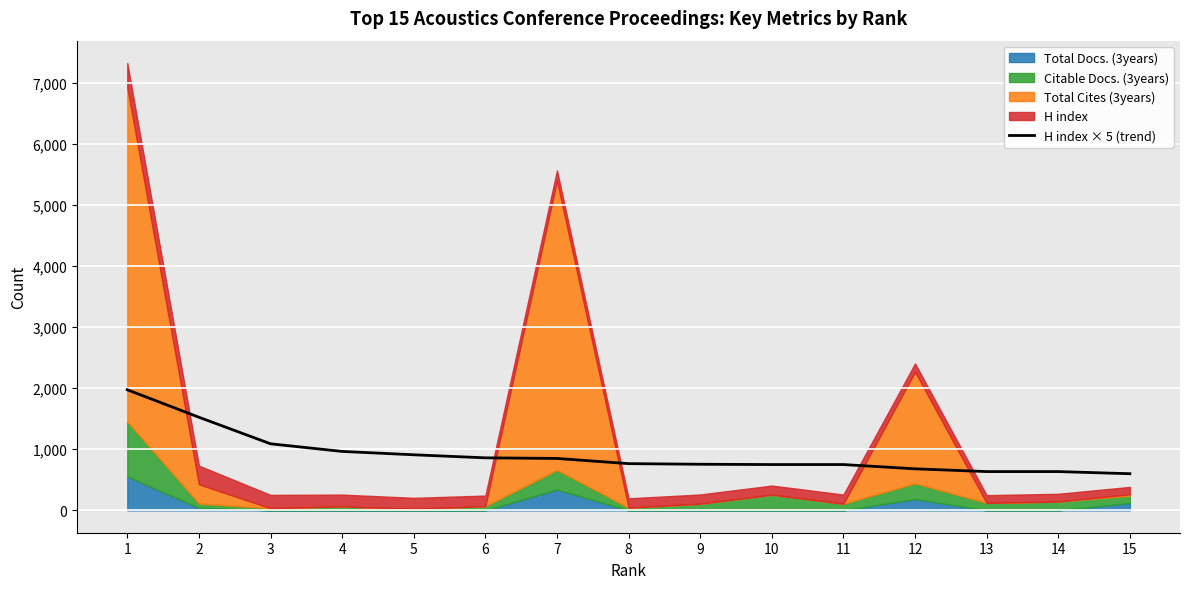

How many lines are shown in the chart?

1